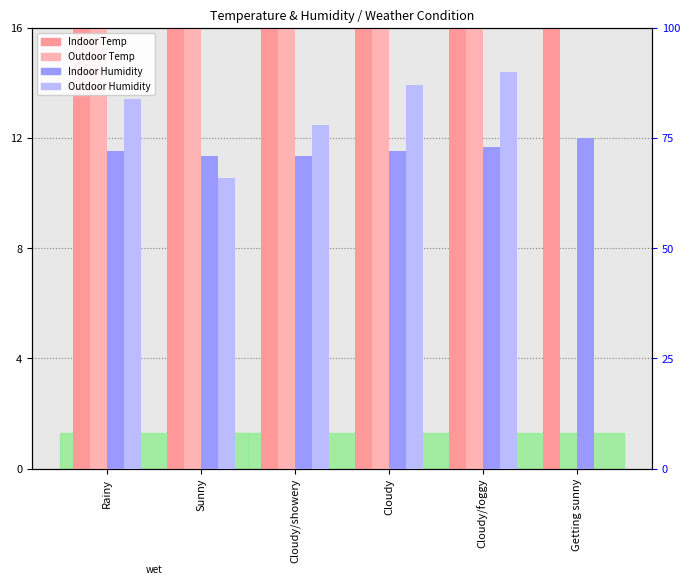

Is the value of Outdoor Humidity at Getting sunny greater than the value of Indoor Temp at Cloudy/showery?

No